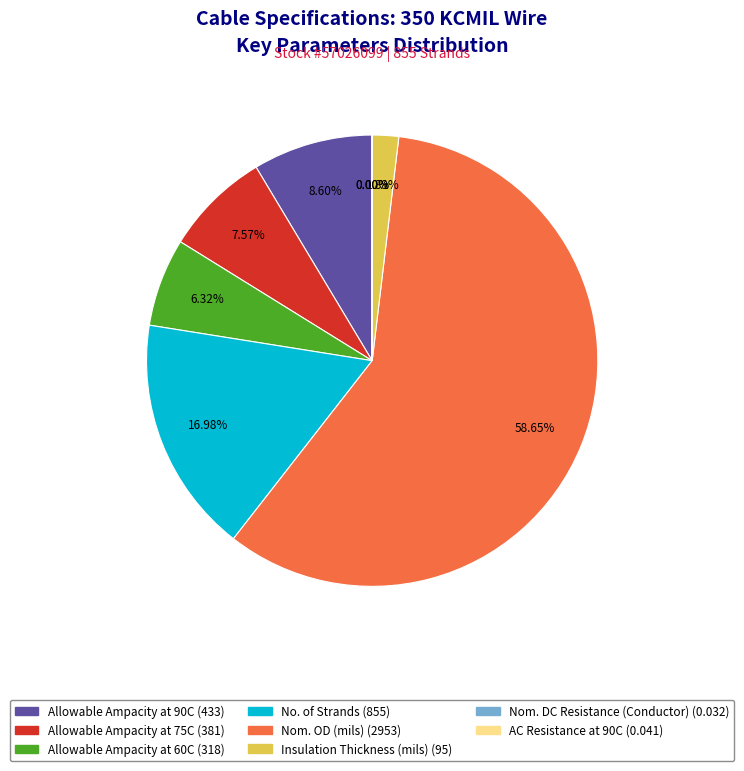

Which slice represents more than half of the pie?

Nom. OD (mils)